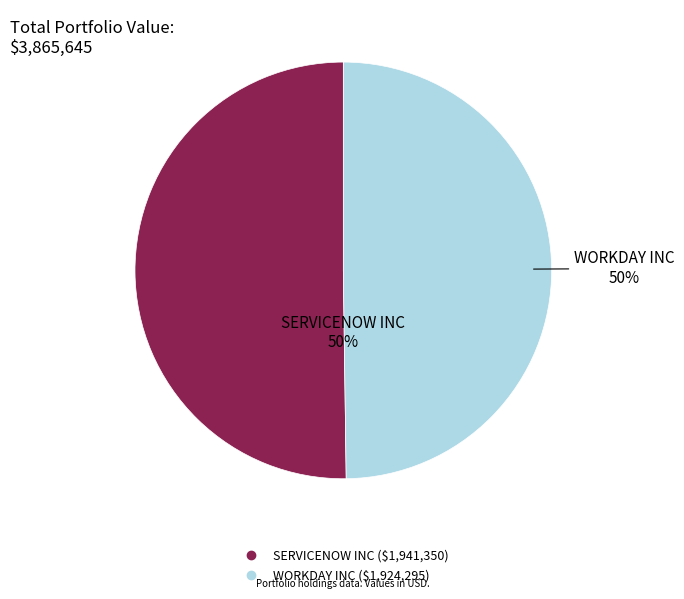

To the nearest percent, what is the average slice percentage?

50%